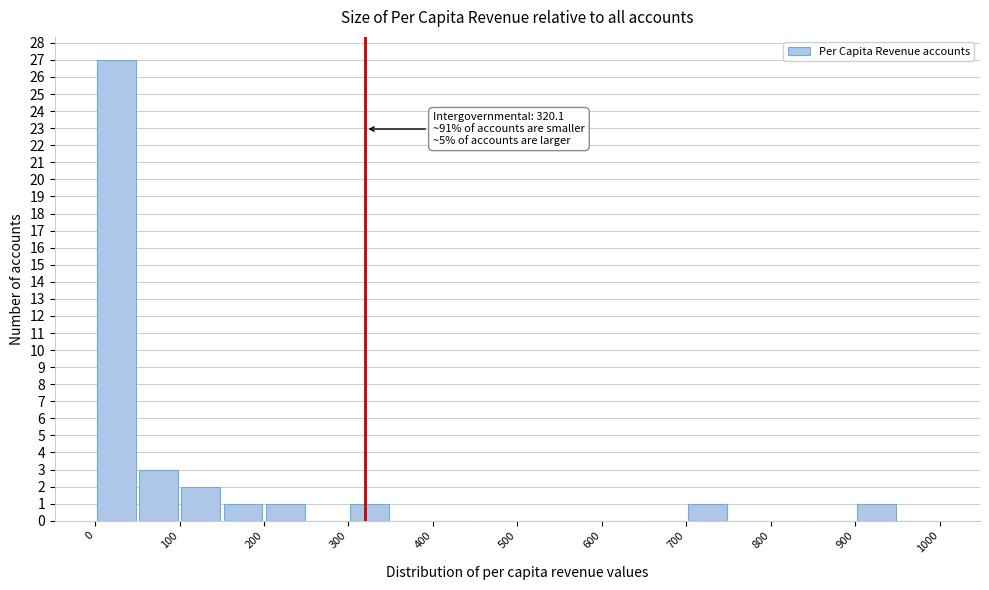

Which range on the x-axis has the tallest bar?

0 to 50